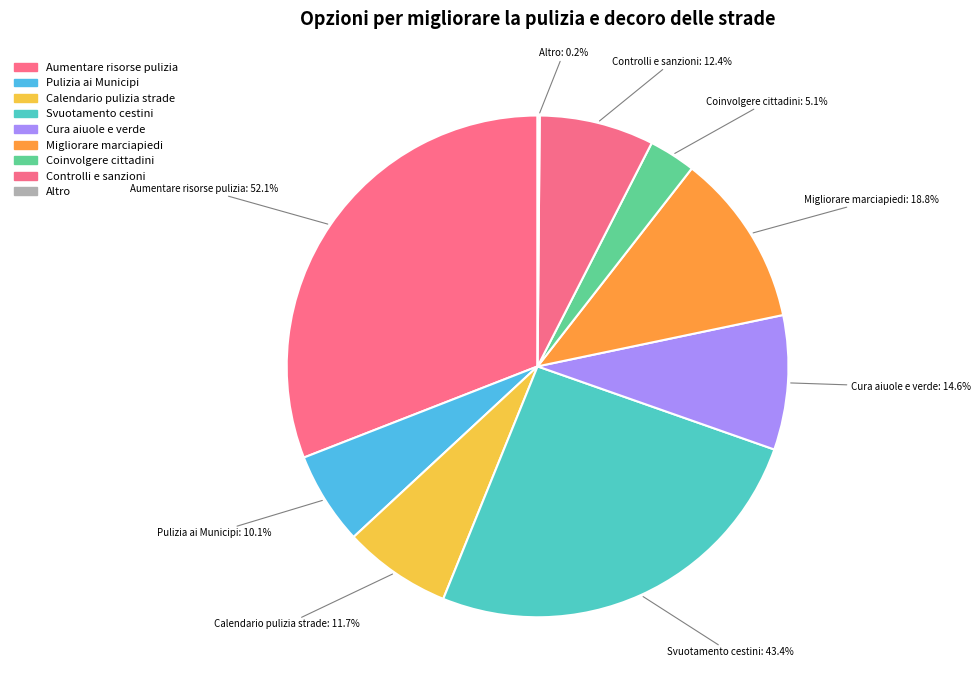

Which has a higher value, Aumentare i controlli e le sanzioni or Maggiore cura delle aiuole e del verde?

Maggiore cura delle aiuole e del verde